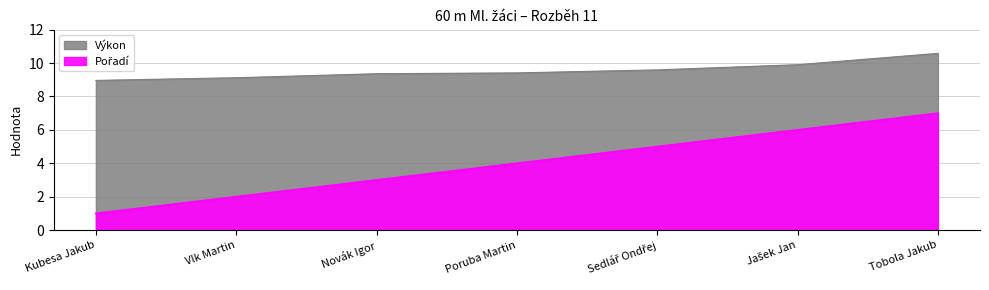

What is the lowest value of the Pořadí series?

1.0